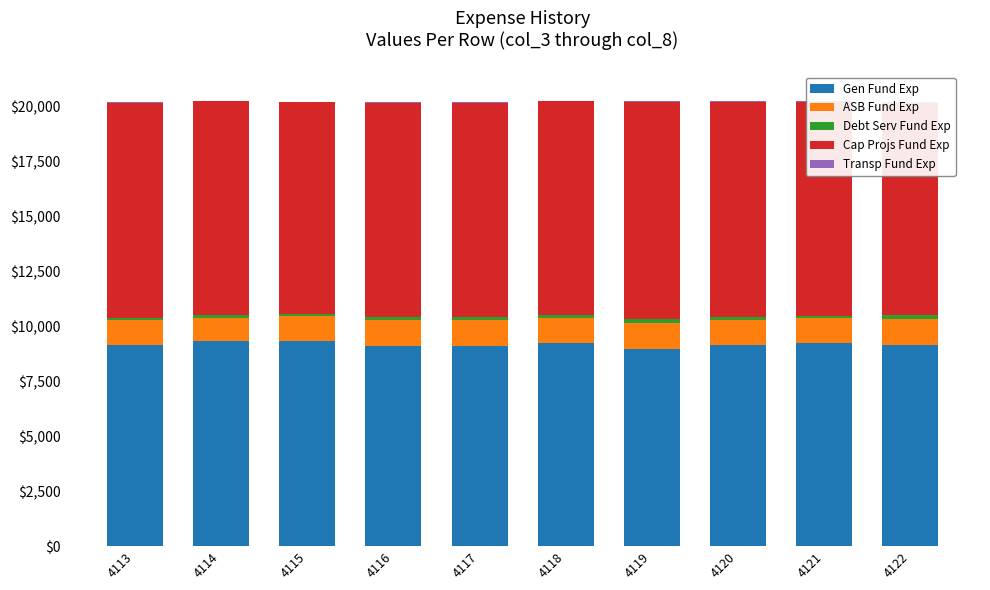

Which label corresponds to the largest value in the chart?

4119